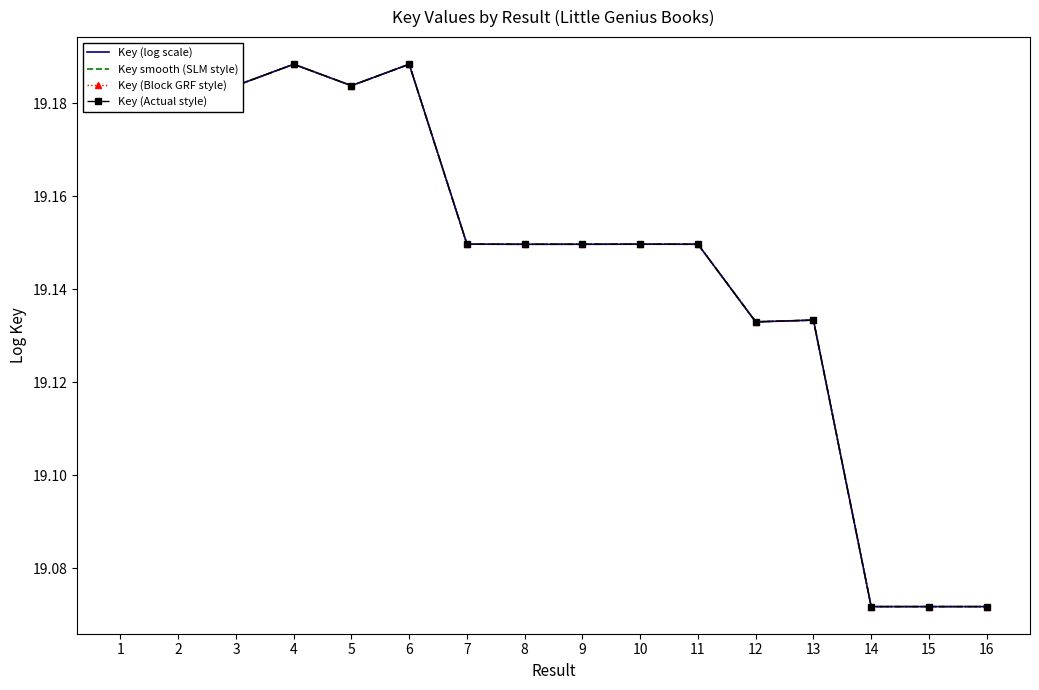

What is the highest value of the Key (log scale) series?

19.2